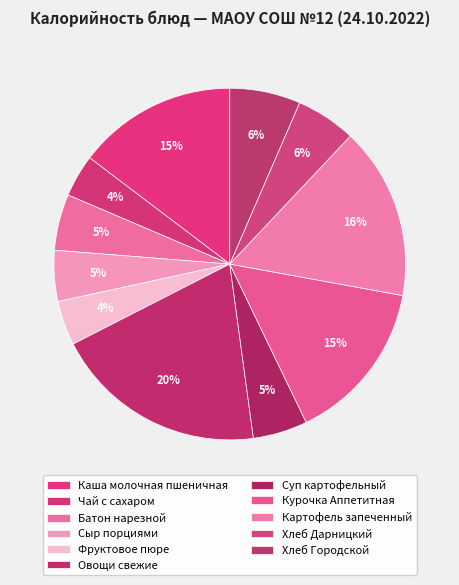

How many slices are in this pie chart?

11